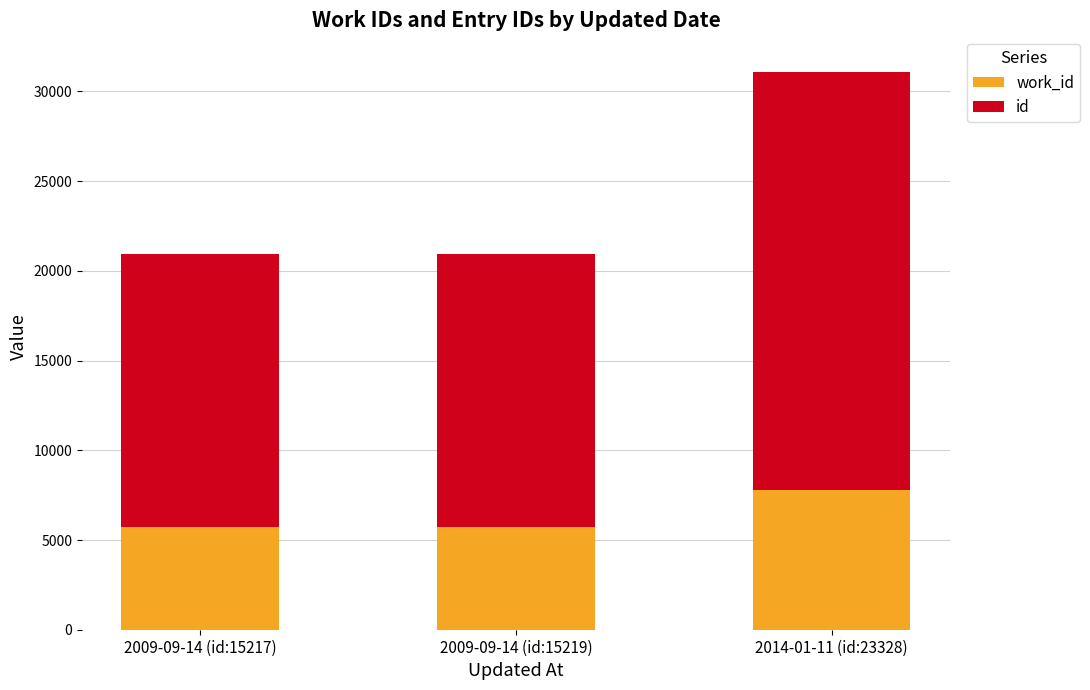

At which category is the sum across all series the highest?

2014-01-11 (id:23328)